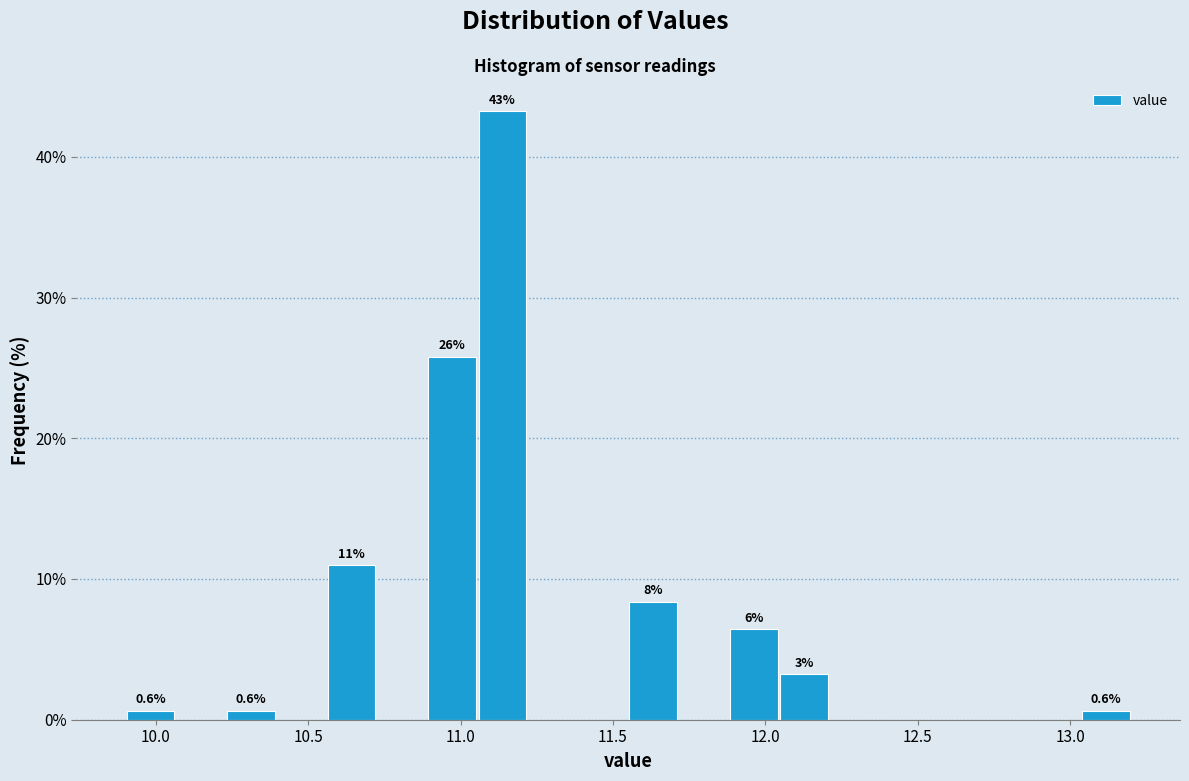

Read against the x-axis, roughly where is the centre of the tallest bar?

11.15